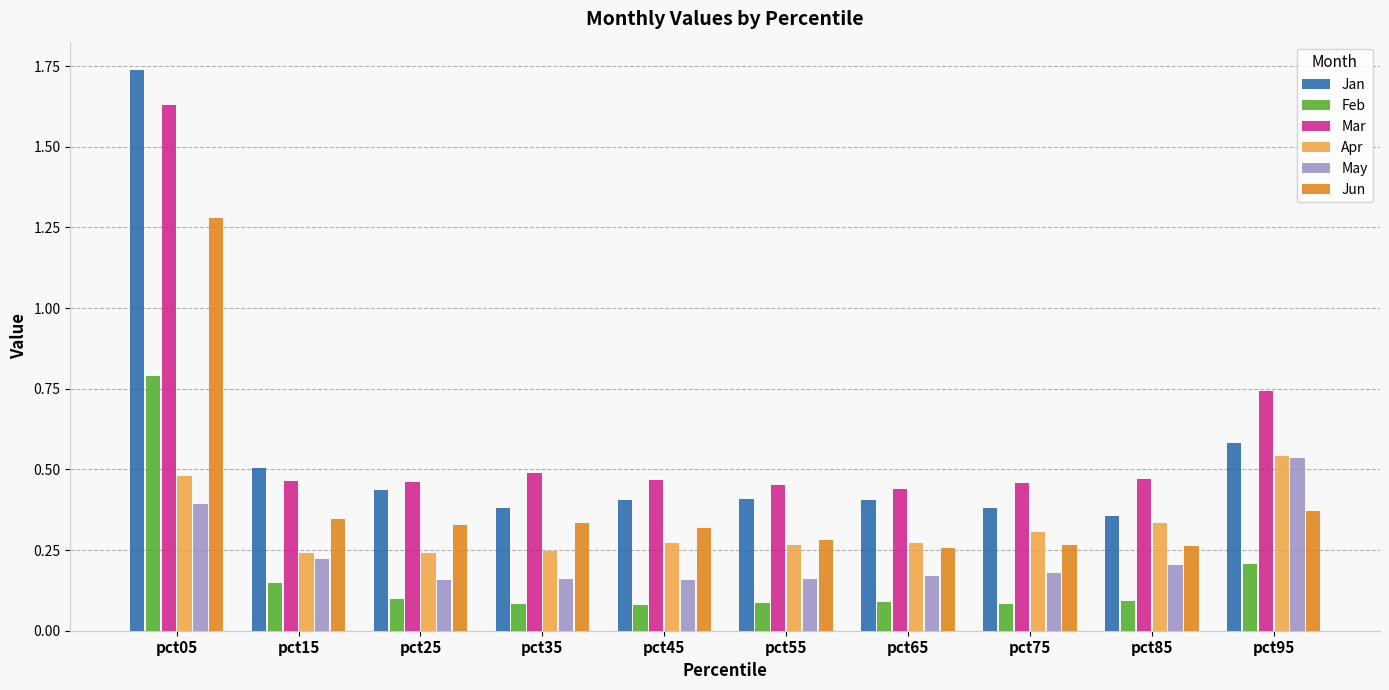

The value of Jun at pct35 is 0.3. True or false?

True